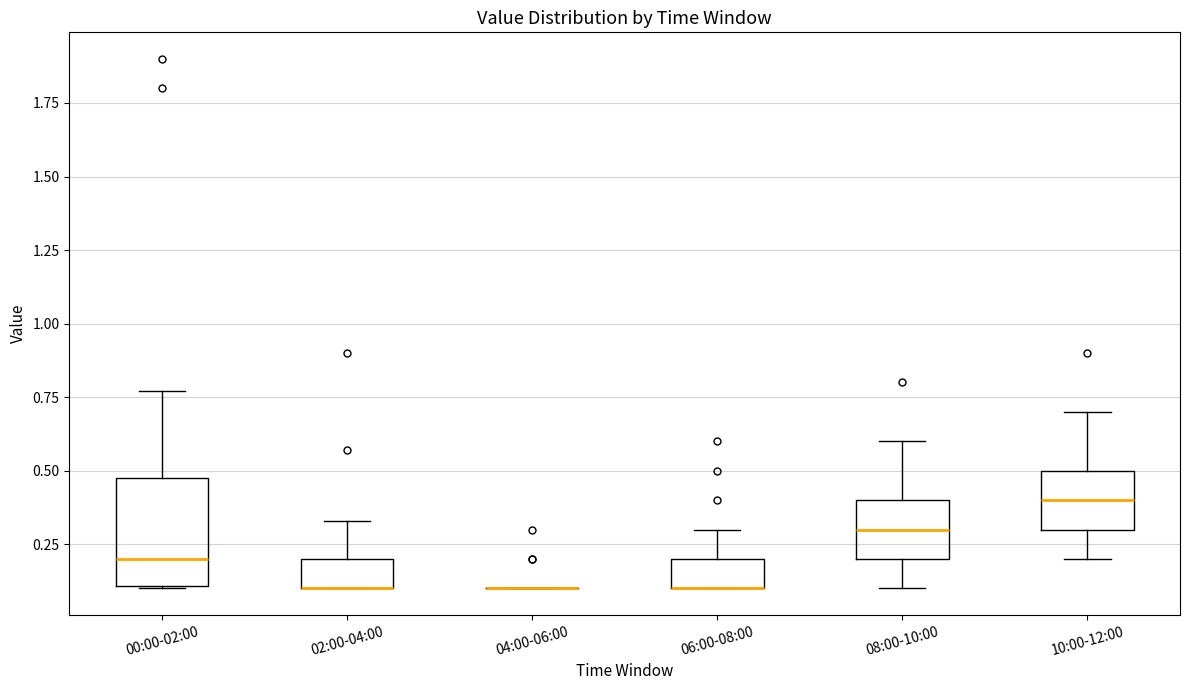

Reading left to right, transcribe this box plot: for each box, give where its median line is, the range the box spans, and where its two whiskers end, as read against the y-axis. The values are not printed on the chart, so give them approximately, as read against the axis.

00:00-02:00: median 0.20, box 0.10 to 0.50, whiskers 0.10 to 0.75
02:00-04:00: median 0.10 (drawn on the box's lower edge), box 0.10 to 0.20, whiskers 0.10 to 0.35
04:00-06:00: box collapsed to a line at 0.10, whiskers 0.10 to 0.10
06:00-08:00: median 0.10 (drawn on the box's lower edge), box 0.10 to 0.20, whiskers 0.10 to 0.30
08:00-10:00: median 0.30, box 0.20 to 0.40, whiskers 0.10 to 0.60
10:00-12:00: median 0.40, box 0.30 to 0.50, whiskers 0.20 to 0.70